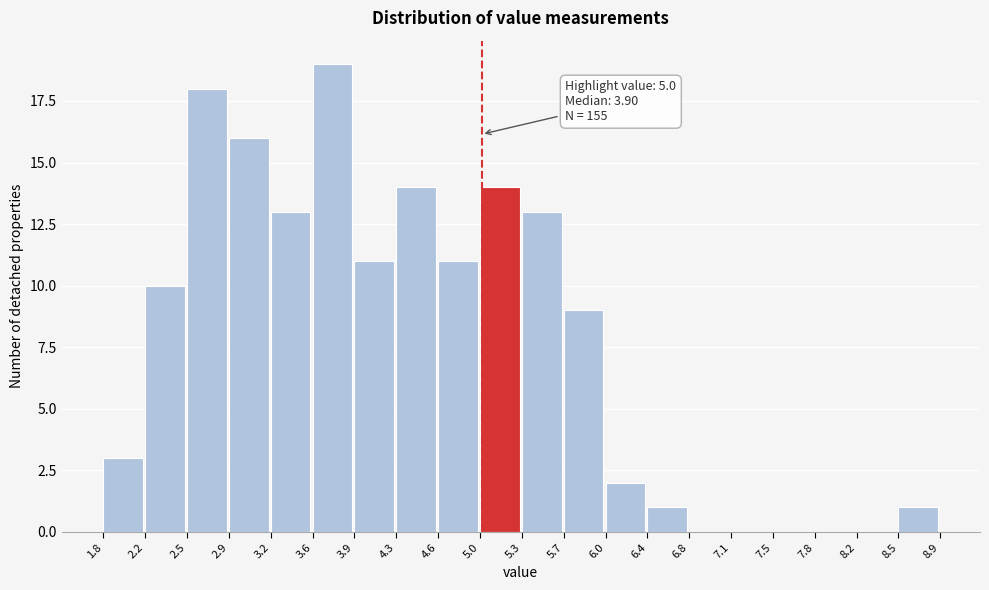

Which range on the x-axis has the tallest bar?

3.6 to 3.9